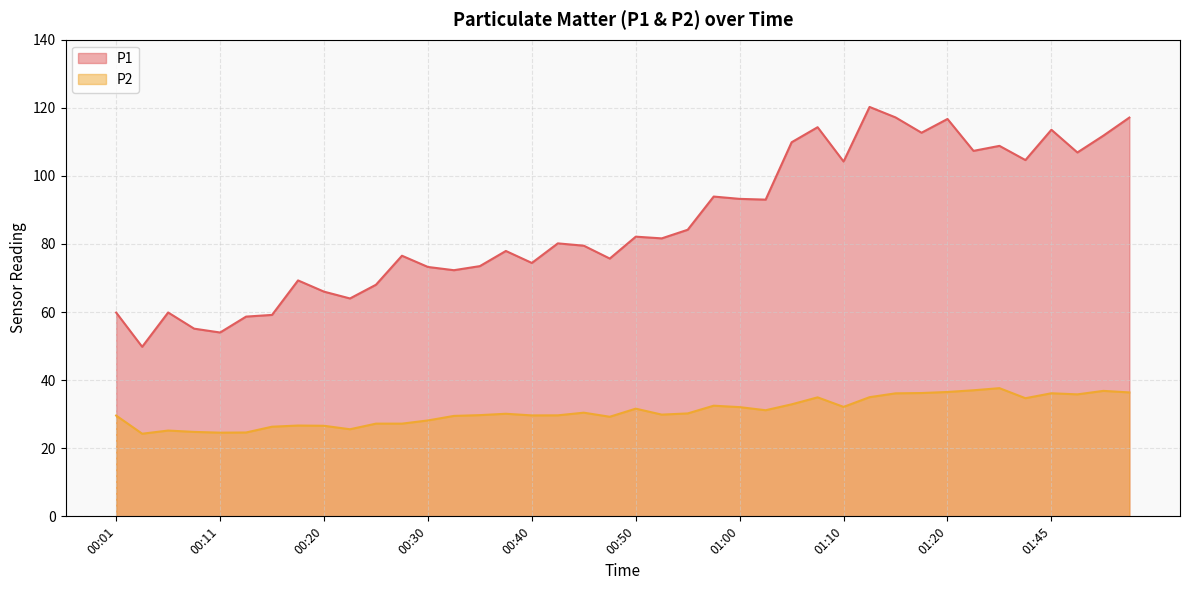

Reading right to left, list all the values displayed in this chart.

P1: 117.1	111.8	106.9	113.5	104.7	108.8	107.3	116.7	112.7	117.2	120.2	104.2	114.3	109.9	93.0	93.2	93.9	84.2	81.7	82.2	75.7	79.5	80.2	74.4	78.0	73.5	72.3	73.2	76.5	68.0	64.0	66.0	69.3	59.2	58.7	54.0	55.1	59.9	49.8	59.9
P2: 36.4	36.9	35.8	36.1	34.7	37.6	37.0	36.5	36.2	36.1	35.0	32.1	35.0	32.9	31.2	32.1	32.5	30.2	29.9	31.6	29.2	30.4	29.7	29.6	30.1	29.7	29.5	28.2	27.2	27.2	25.6	26.6	26.7	26.3	24.6	24.6	24.8	25.2	24.3	29.6